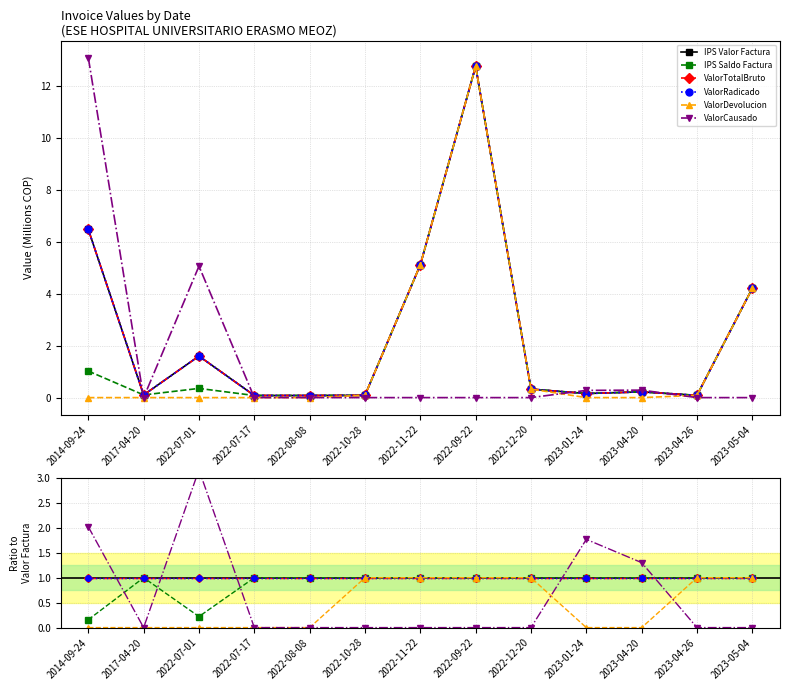

What is the label of the 9th point from the right?

2022-08-08